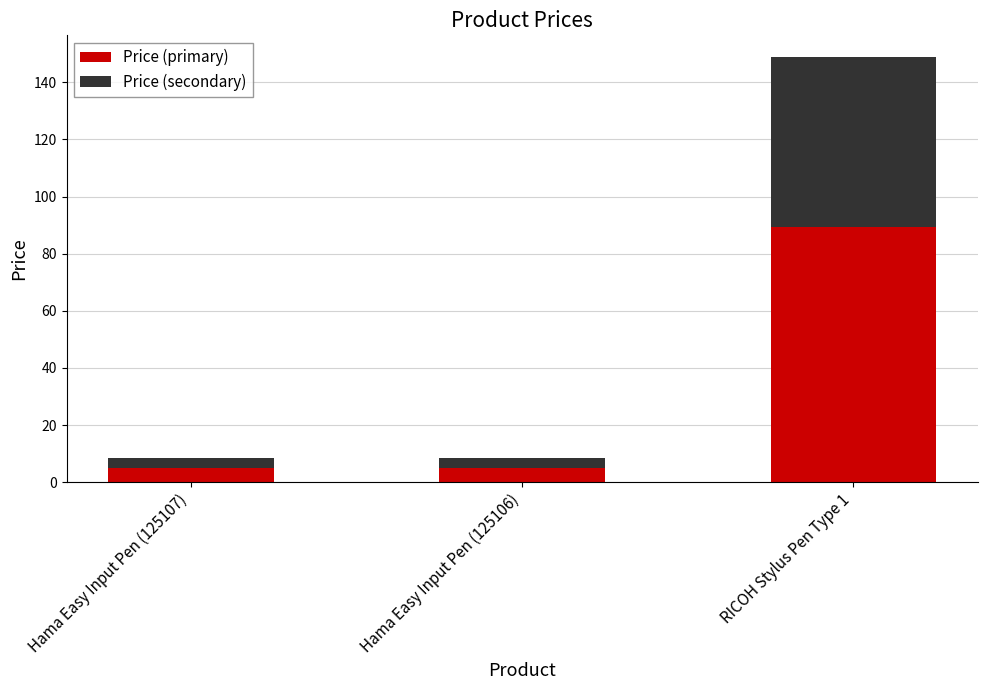

What is the sum of the Price (primary) values at Hama Easy Input Pen (125107) and Hama Easy Input Pen (125106)?

10.1